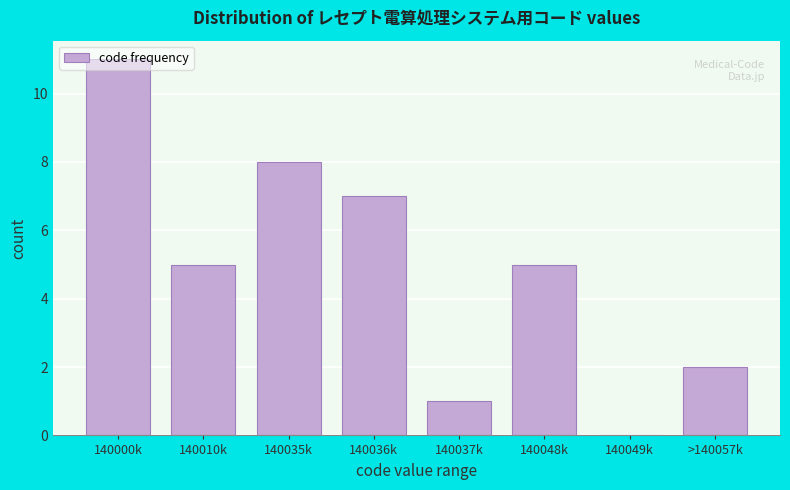

What is the ratio of the value at 140000k to the value at >140057k?

5.5